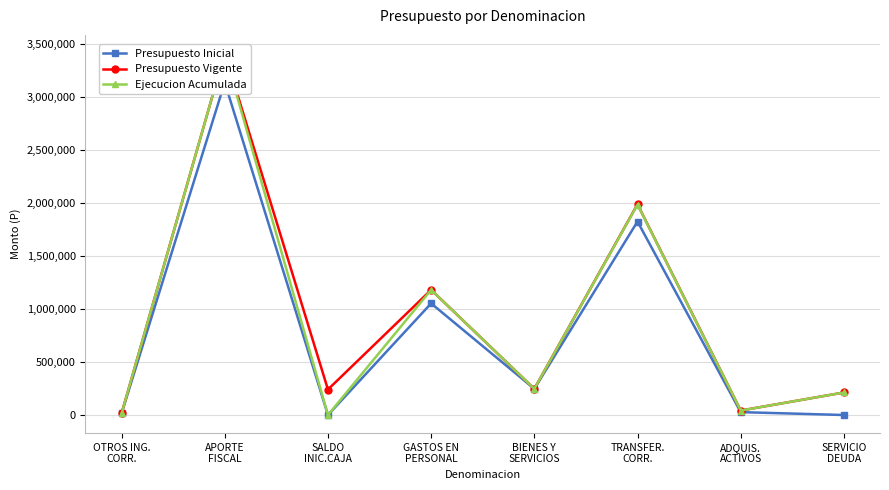

At which label does Presupuesto Vigente reach its minimum?

OTROS ING.
CORR.